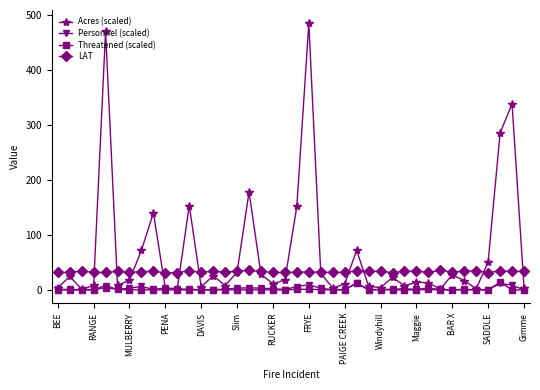

How many categories are shown in the chart?

40